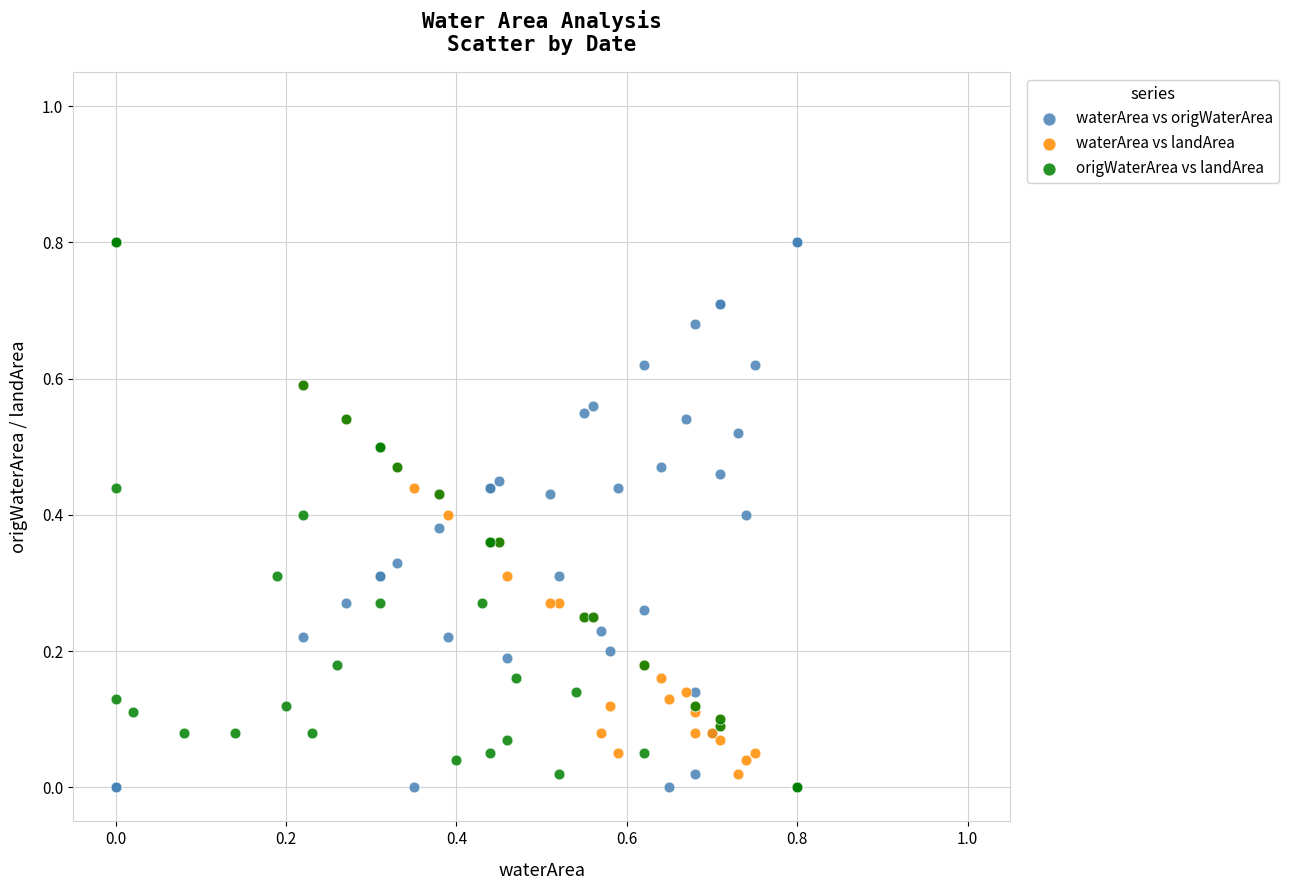

What are all the series names shown in the legend?

waterArea vs origWaterArea, waterArea vs landArea, origWaterArea vs landArea